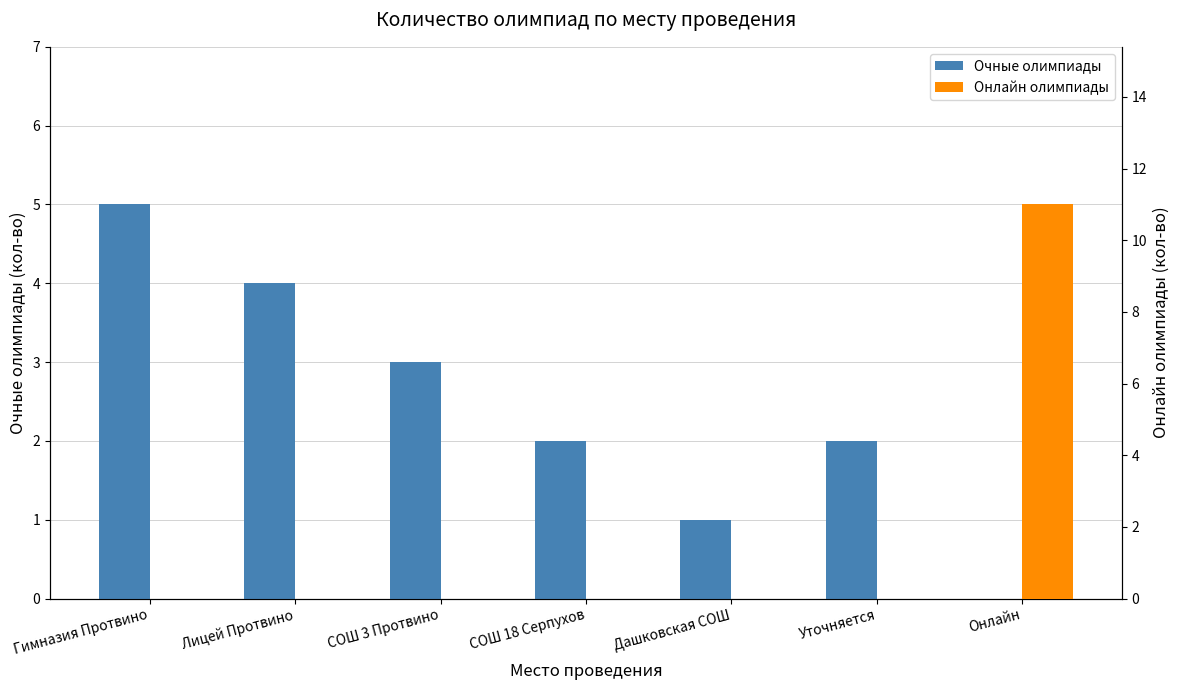

Which series has the largest total across all categories?

Очные олимпиады